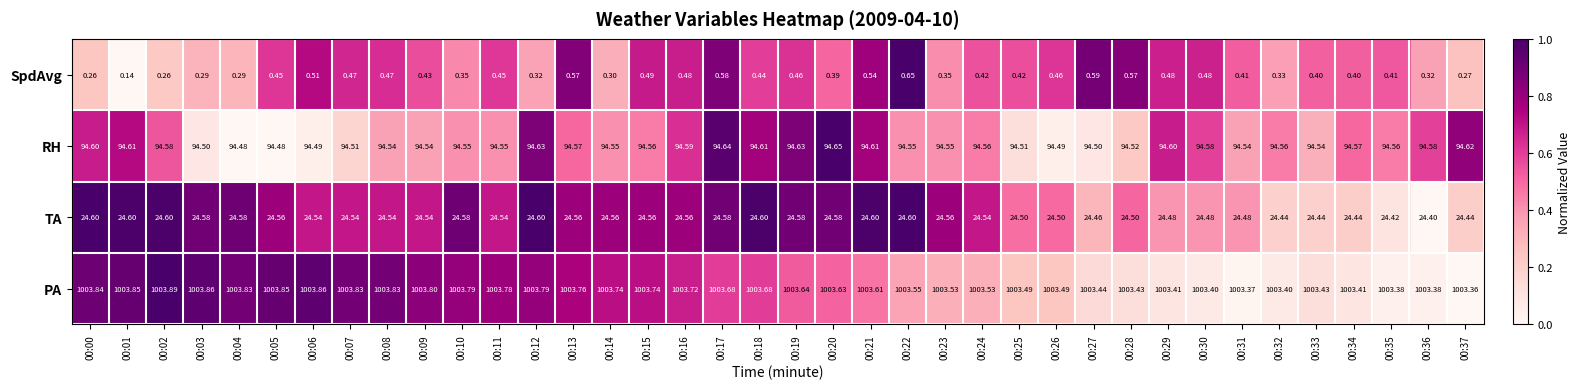

List the series in order of their peak value, highest first.

PA, RH, TA, SpdAvg